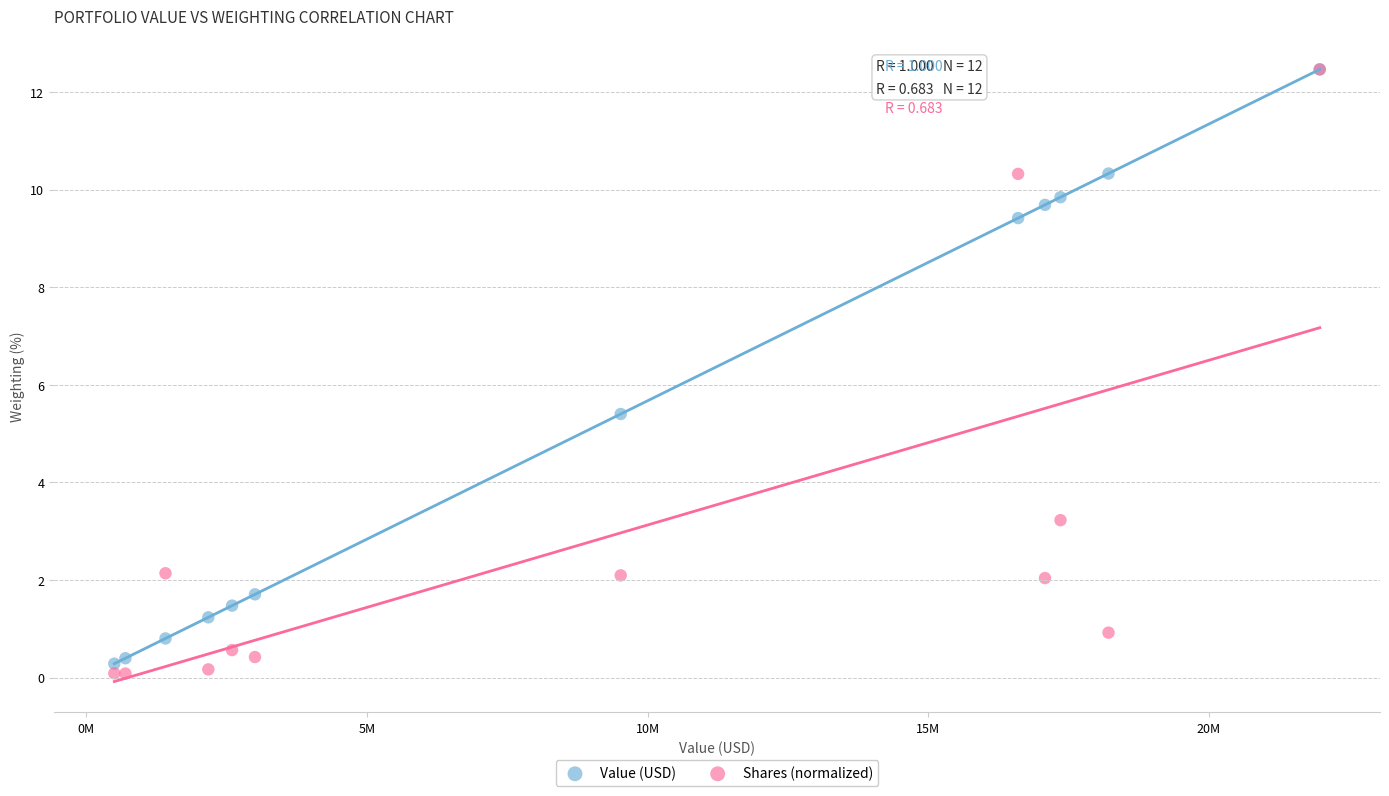

In the Shares (normalized) series, what Y value is closest to 6?

3.2